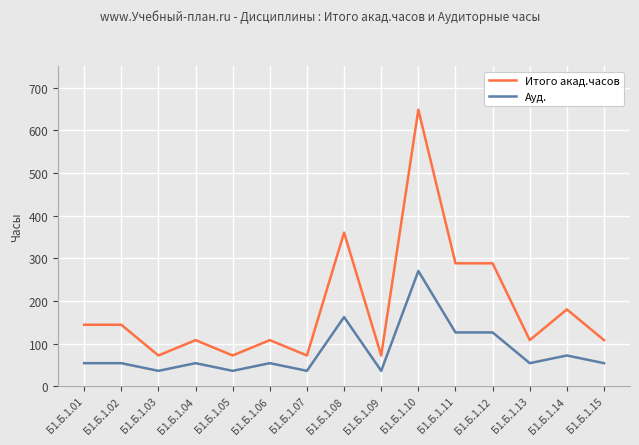

True or false: Ауд. and Итого акад.часов cross at least once.

False